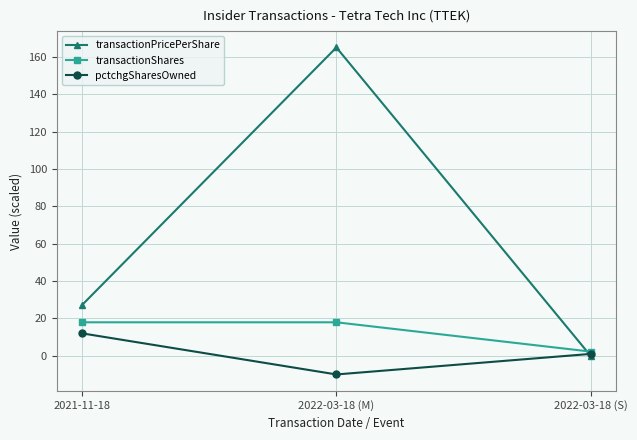

What is the difference between the highest and lowest values at 2022-03-18 (S)?

2.2